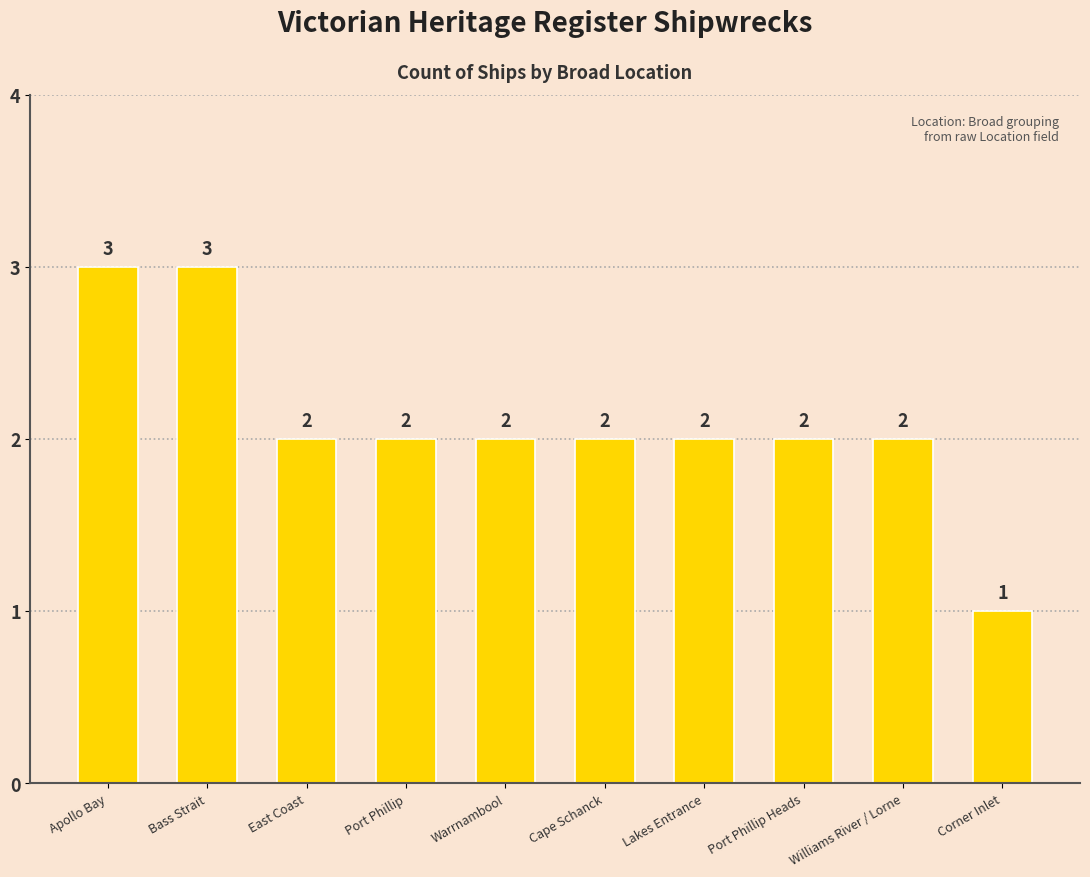

What is the maximum value shown in the chart?

3